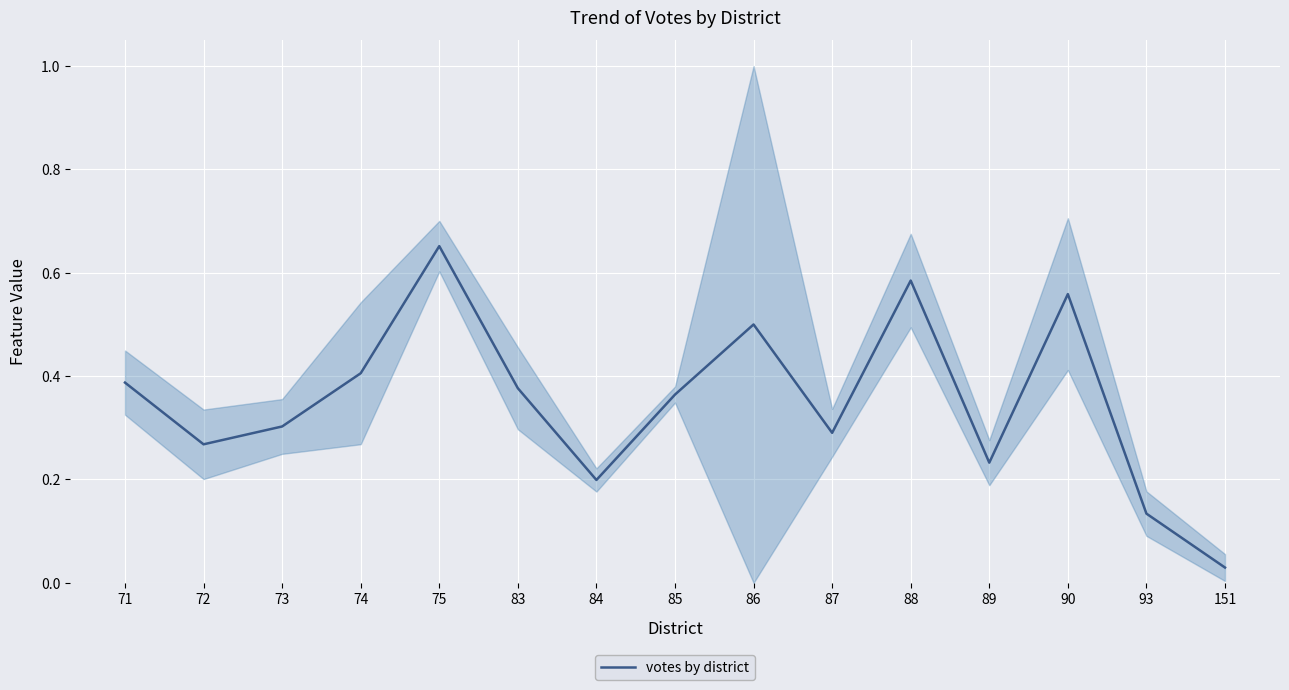

List the labels in order of value, smallest first.

151, 93, 84, 89, 72, 87, 73, 85, 83, 71, 74, 86, 90, 88, 75